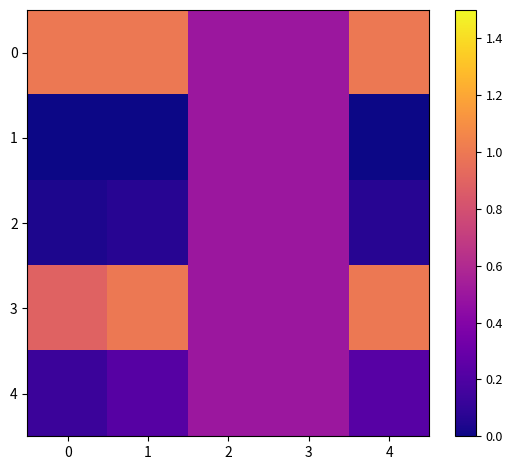

Reading left to right, list all the values displayed in this chart.

0: 0=1.0	1=1.0	2=0.5	3=0.5	4=1.0
1: 0=0.0	1=0.0	2=0.5	3=0.5	4=0.0
2: 0=0.0	1=0.1	2=0.5	3=0.5	4=0.1
3: 0=0.9	1=1.0	2=0.5	3=0.5	4=1.0
4: 0=0.1	1=0.2	2=0.5	3=0.5	4=0.2